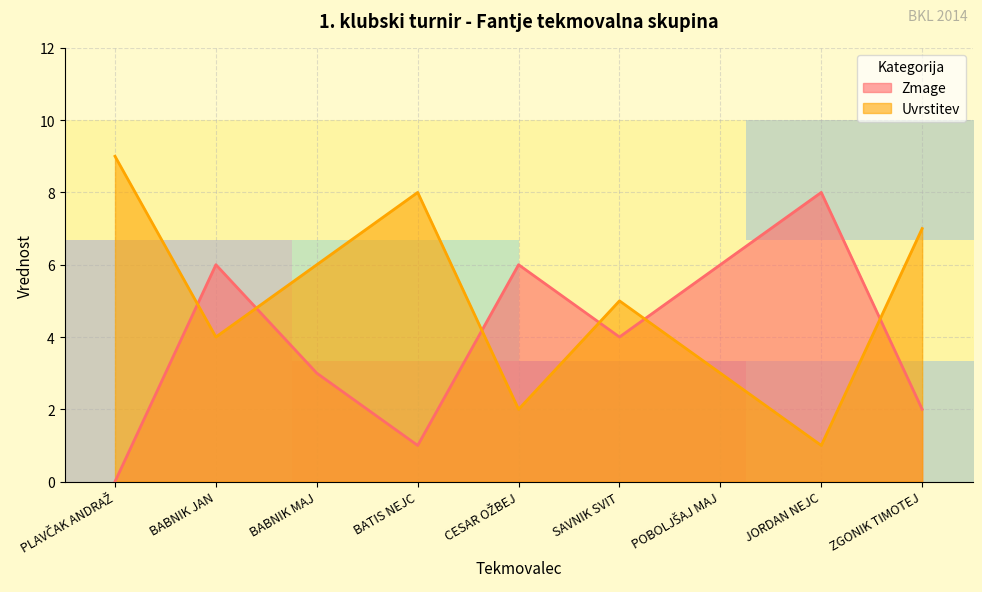

True or false: Uvrstitev and Zmage cross at least once.

True